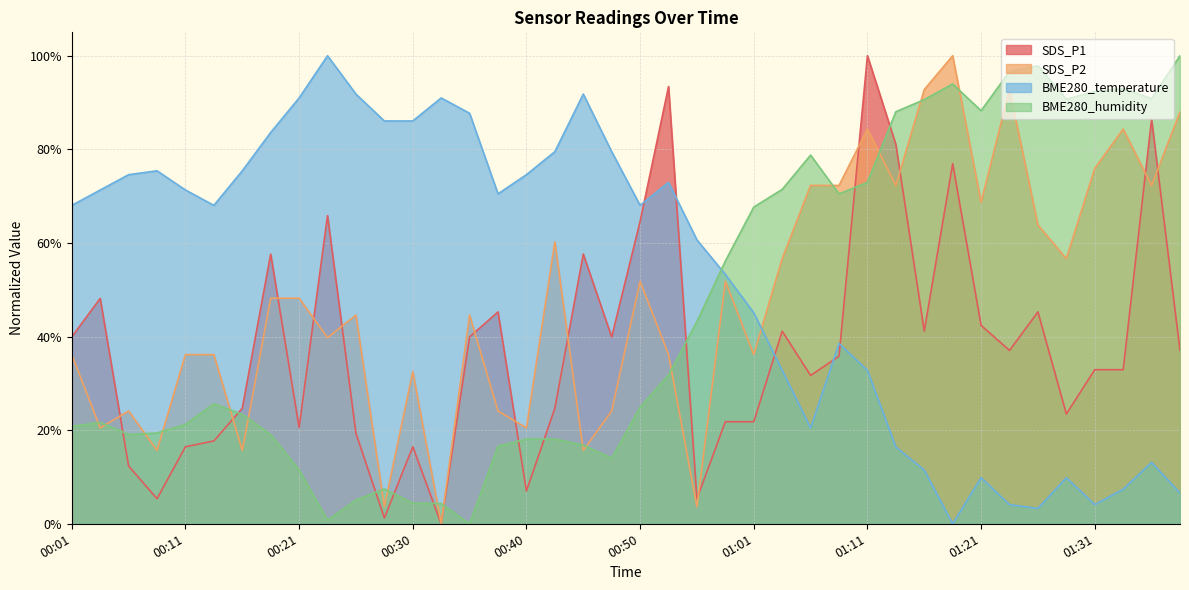

In BME280_humidity, how many points are higher than both neighbors (excluding endpoints)?

7